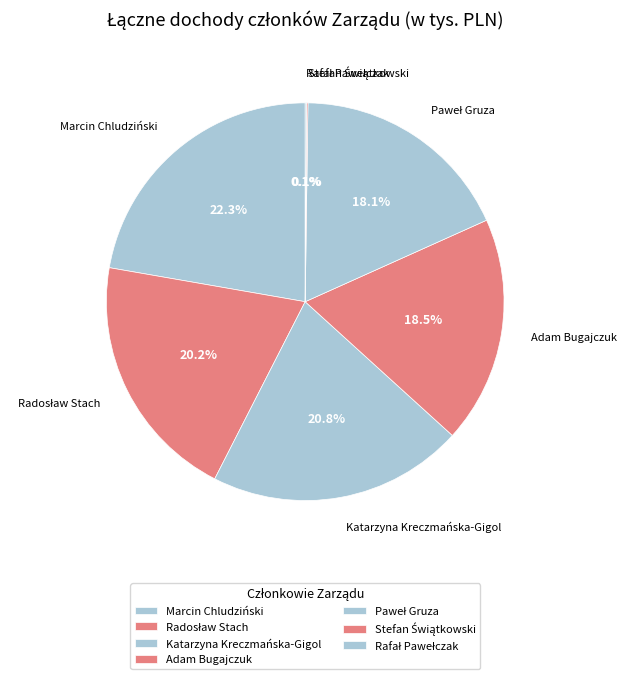

How much of the chart is everything except Rafał Pawełczak?

99.9%